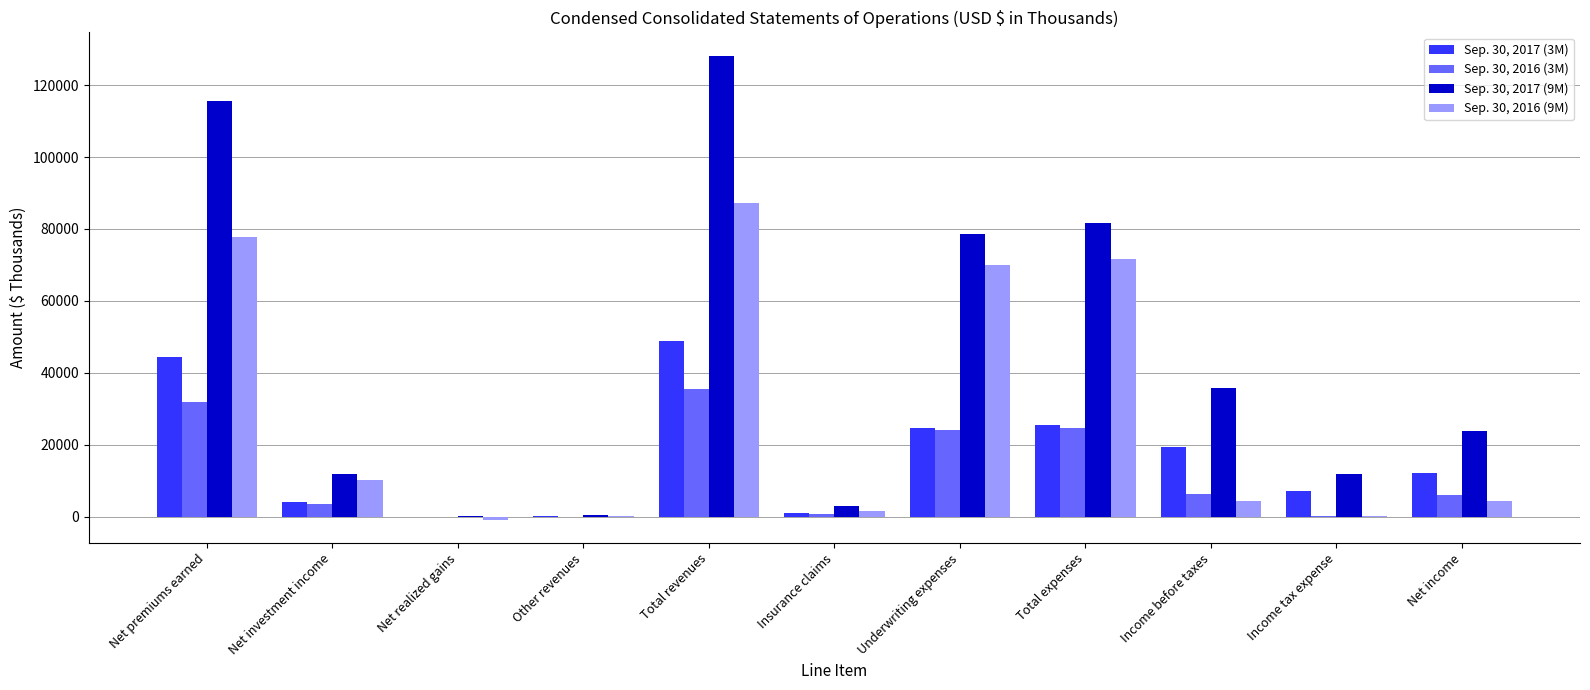

At which category is the sum across all series the highest?

Total revenues